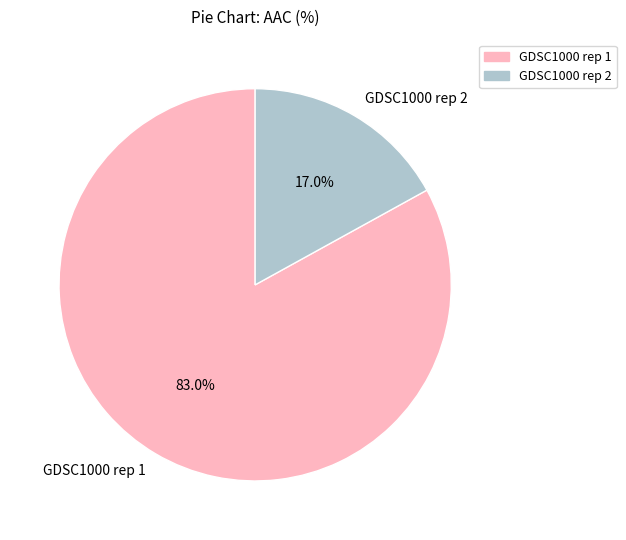

To the nearest percent, what portion does GDSC1000 rep 1 represent?

83%